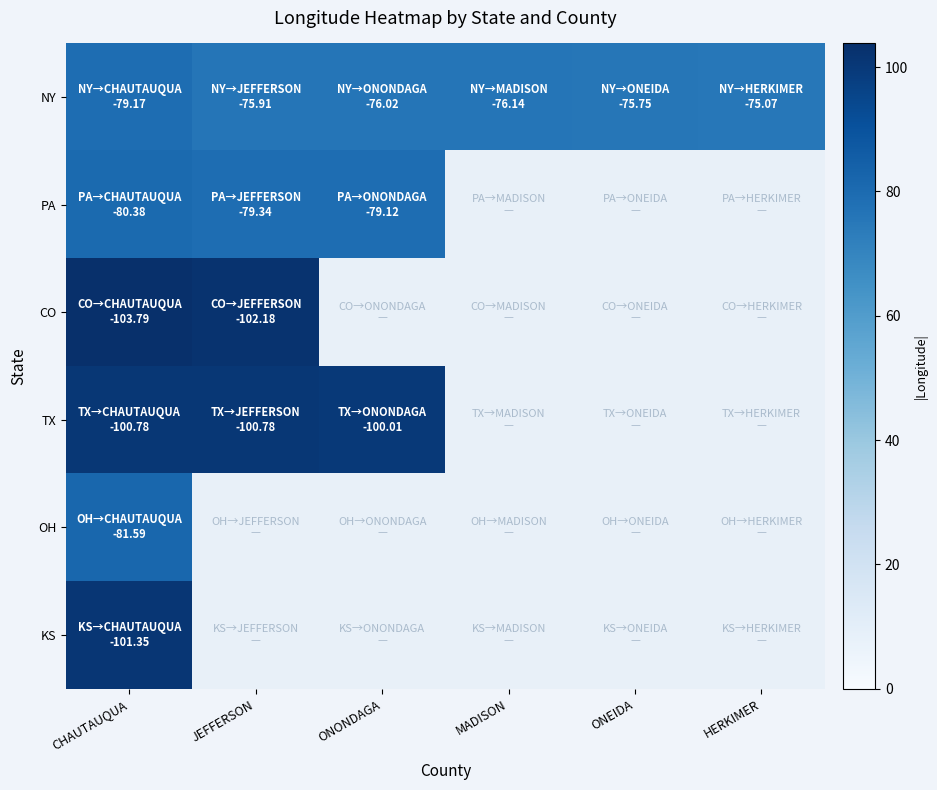

The NY series shows 79.2 at CHAUTAUQUA. True or false?

True